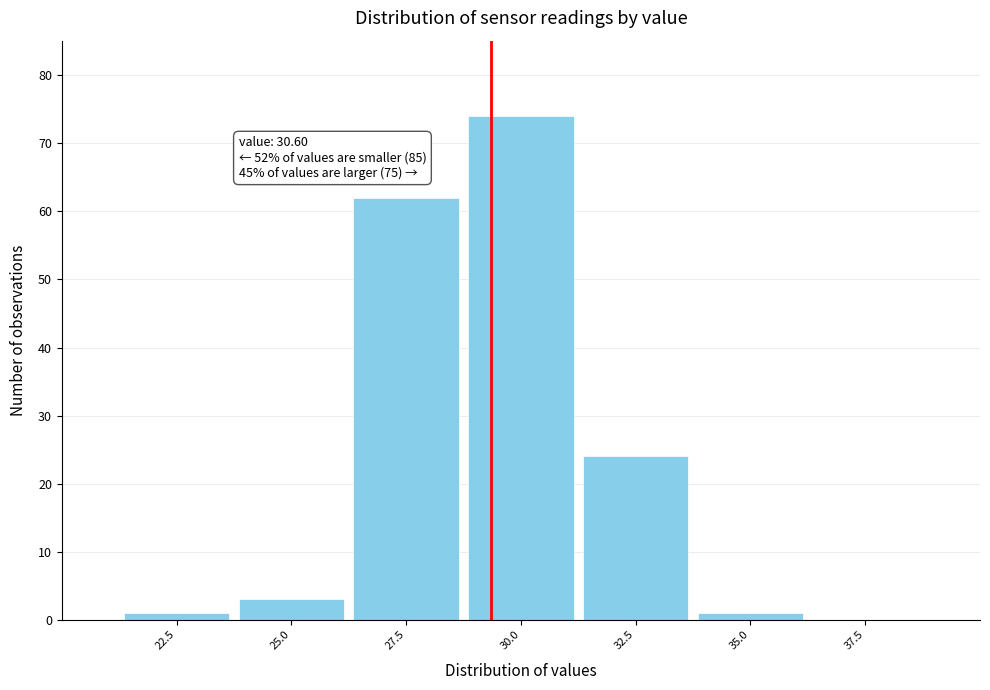

Reading right to left, list all the values displayed in this chart.

37.5=0	35.0=1	32.5=24	30.0=74	27.5=62	25.0=3	22.5=1